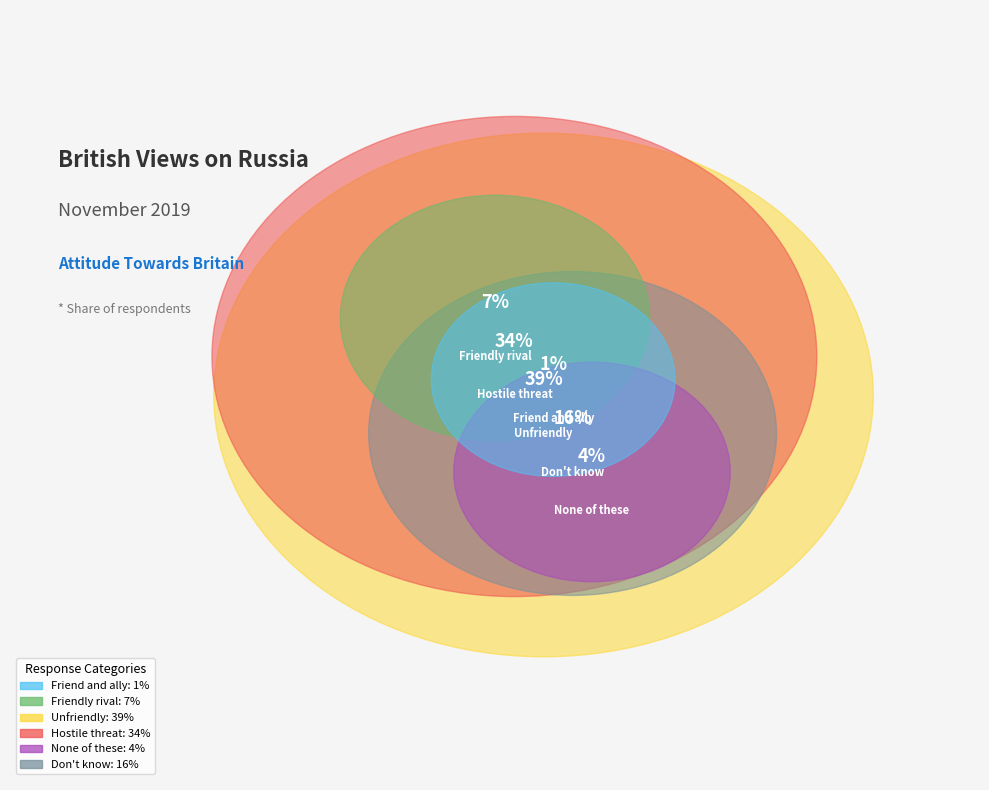

Which slice is the largest?

Unfriendly